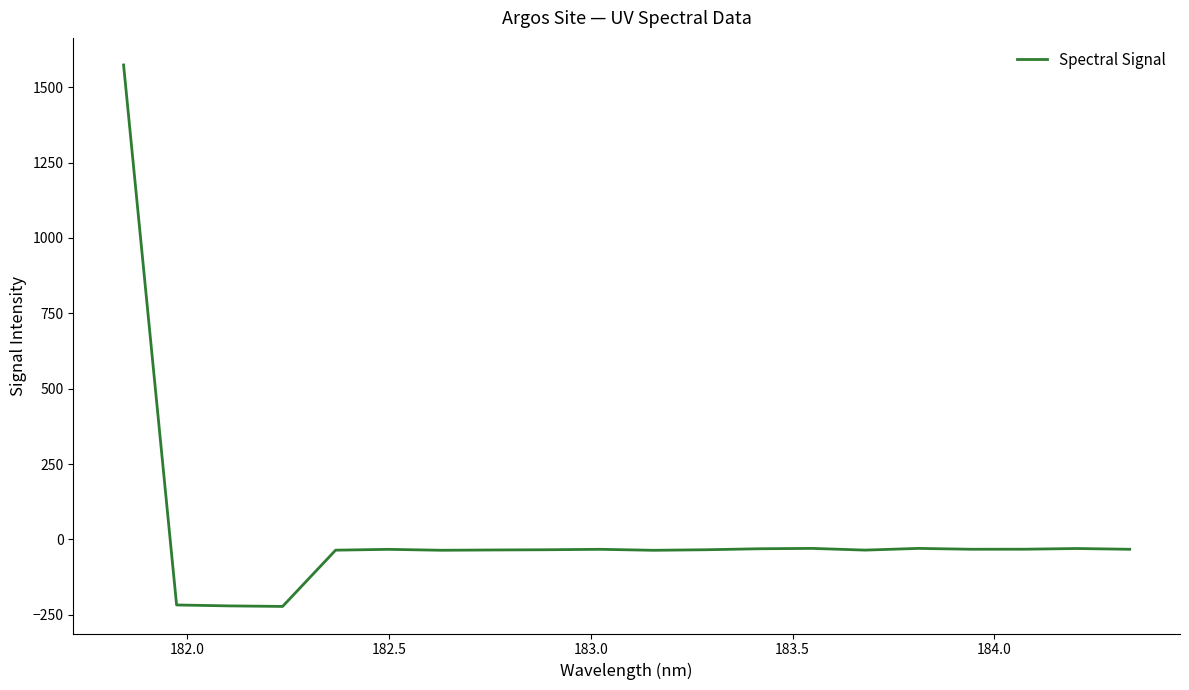

What is the minimum value shown in the chart?

-222.4